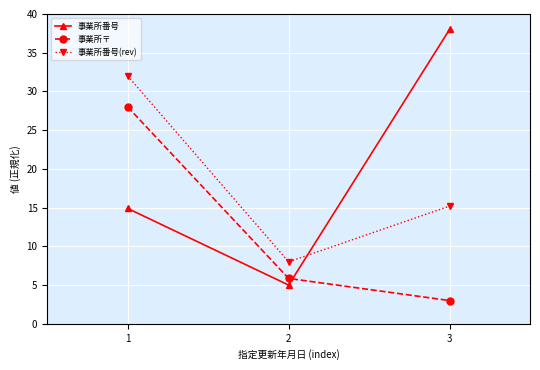

Which category has the highest value in the 事業所番号(rev) series?

1